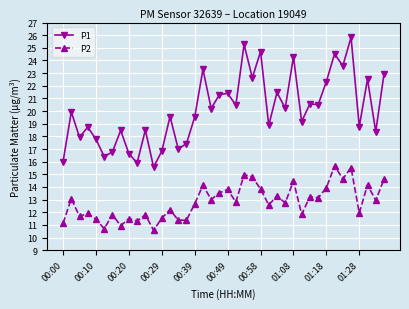

Which series has the largest range (max minus min)?

P1